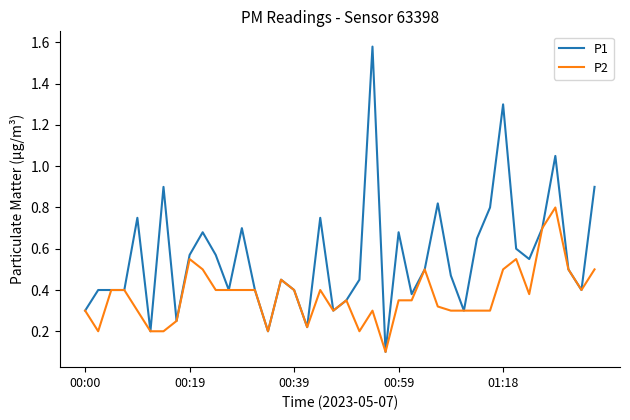

Which series has the largest total across all categories?

P1